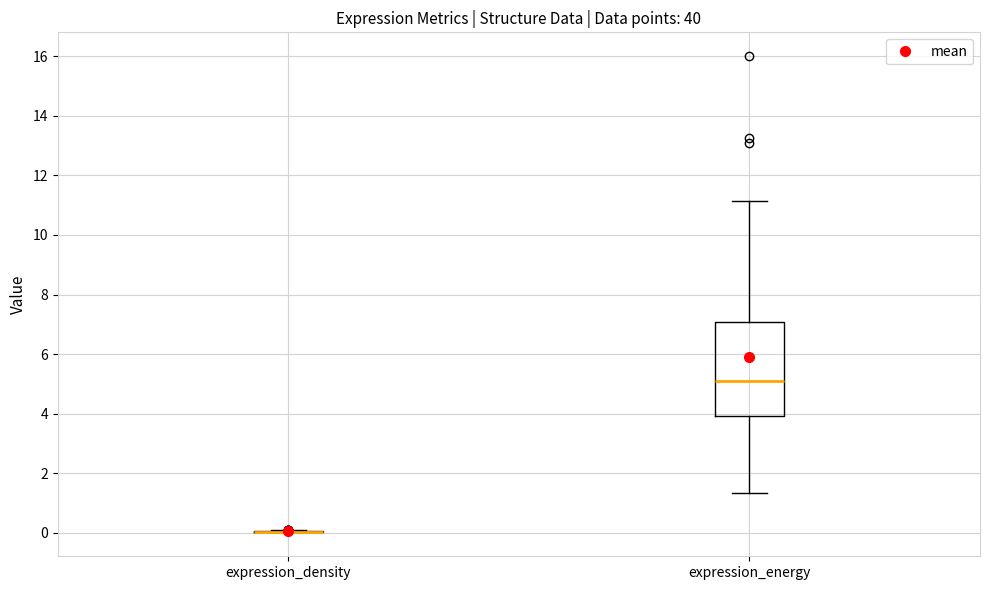

Reading left to right, read every box against the y-axis: the position of its median line, the range the box covers, and the ends of its whiskers. The values are not printed on the chart, so give them approximately, as read against the axis.

expression_density: box collapsed to a line at 0.0, whiskers 0.0 to 0.0
expression_energy: median 5.0, box 4.0 to 7.0, whiskers 1.4 to 11.2